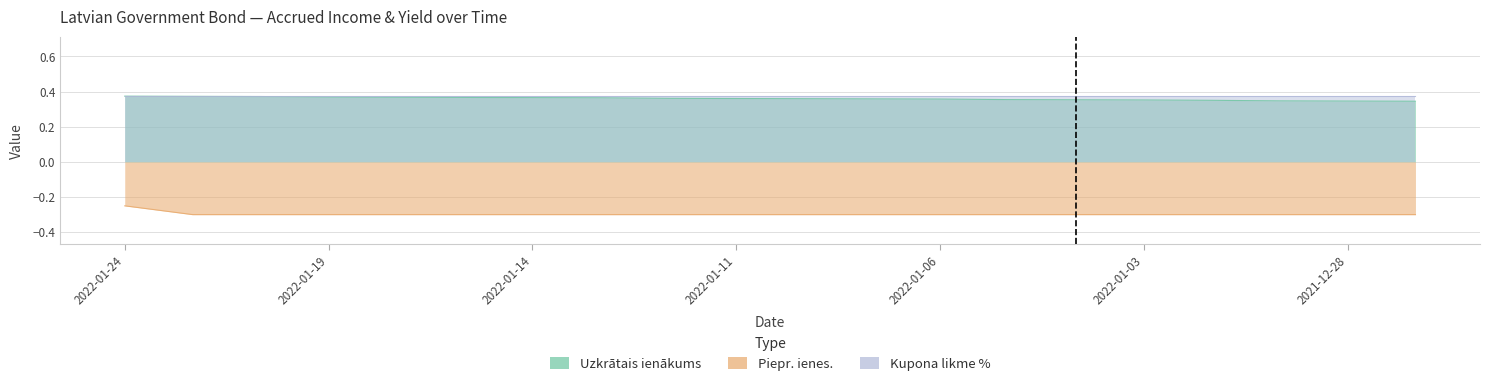

Rank the categories by Piepr. ienes. value from lowest to highest.

2022-01-21, 2022-01-20, 2022-01-19, 2022-01-18, 2022-01-17, 2022-01-14, 2022-01-13, 2022-01-12, 2022-01-11, 2022-01-10, 2022-01-07, 2022-01-06, 2022-01-05, 2022-01-04, 2022-01-03, 2021-12-30, 2021-12-29, 2021-12-28, 2021-12-27, 2022-01-24